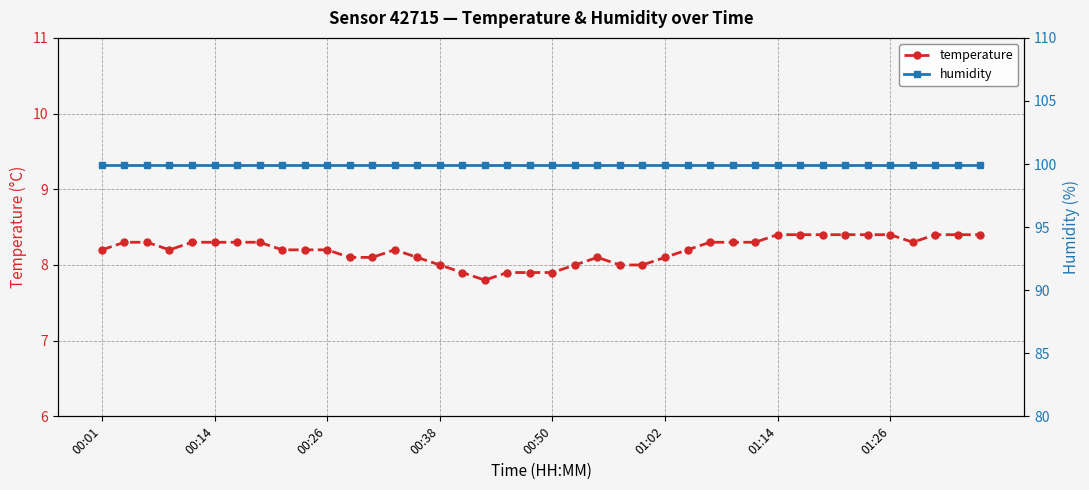

True or false: humidity and temperature cross at least once.

False